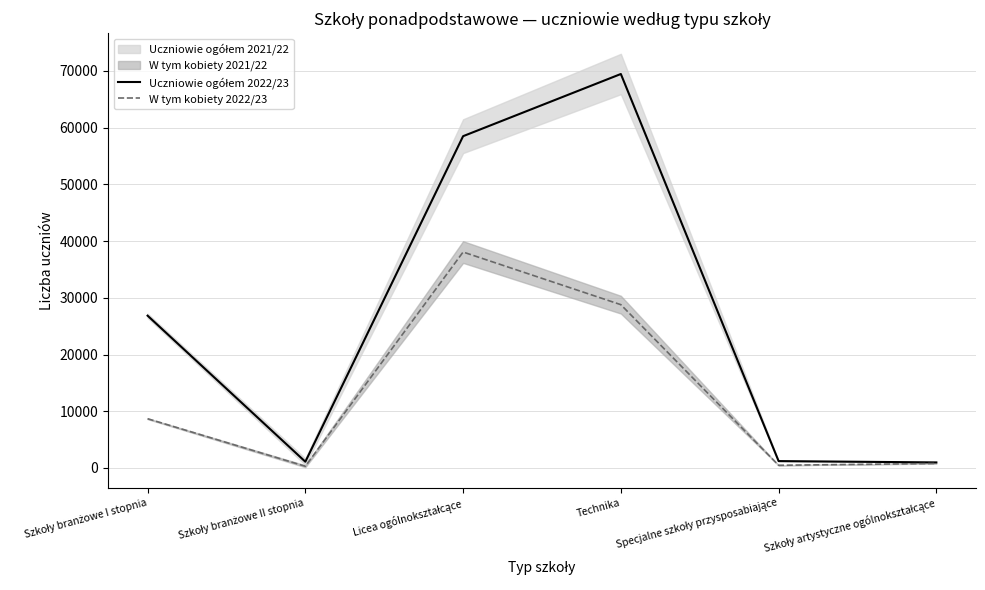

The value of Uczniowie ogółem 2022/23 at Licea ogólnokształcące is 35007.1. True or false?

False